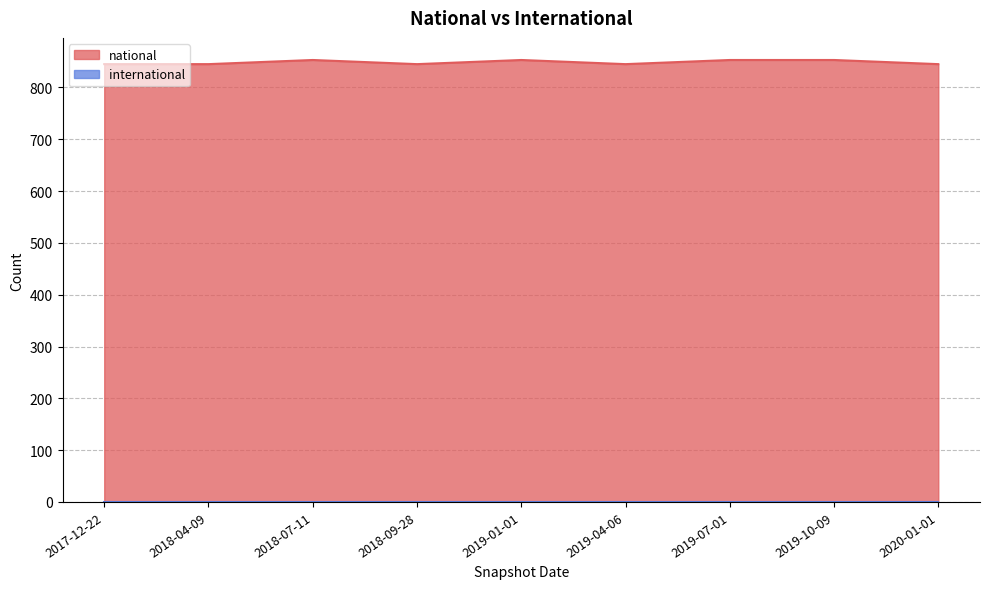

What is the average value?

849